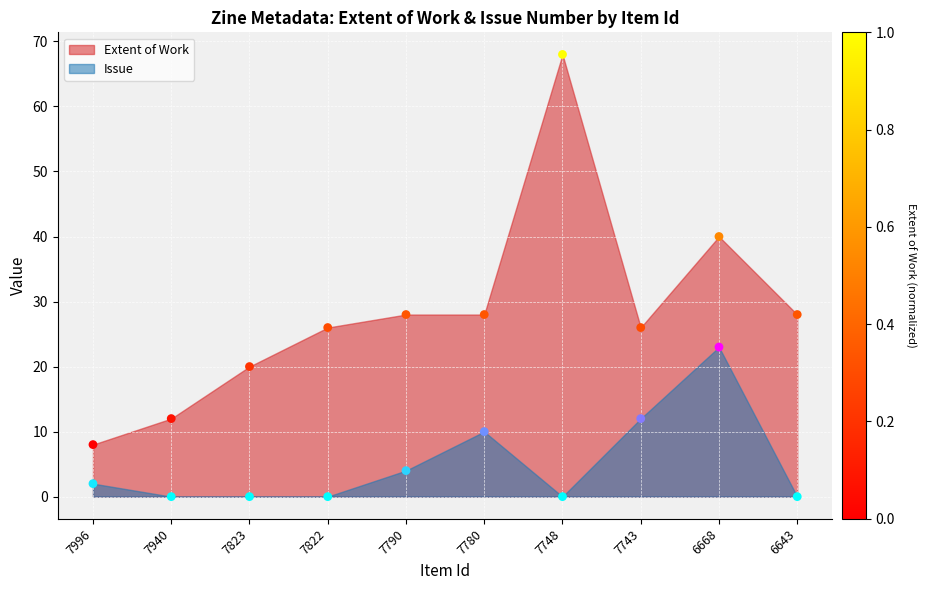

Is the value of Issue at 7748 greater than the value of Extent of Work at 7790?

No